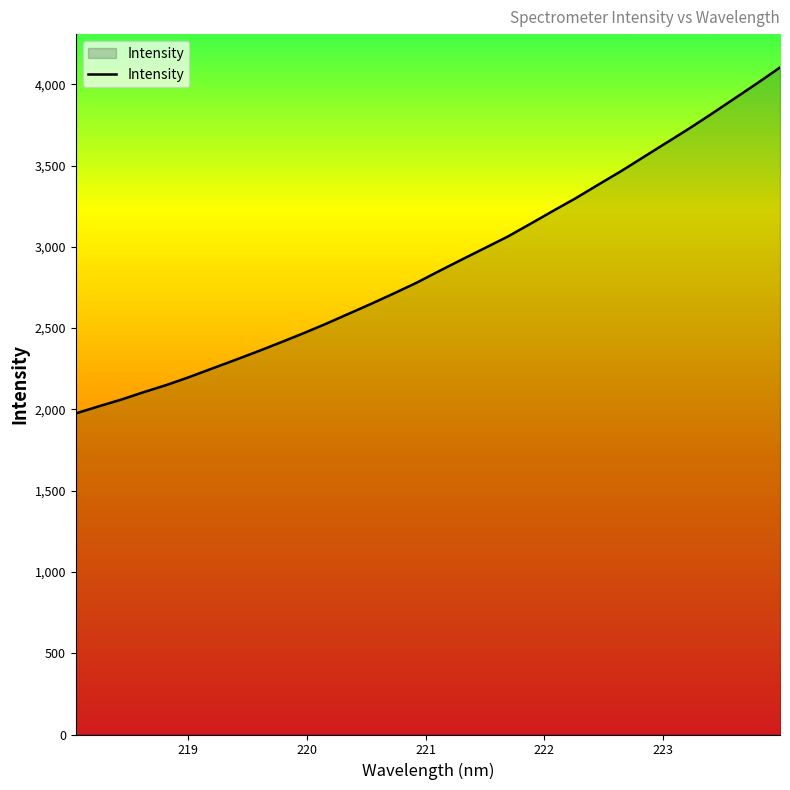

How many lines are shown in the chart?

1